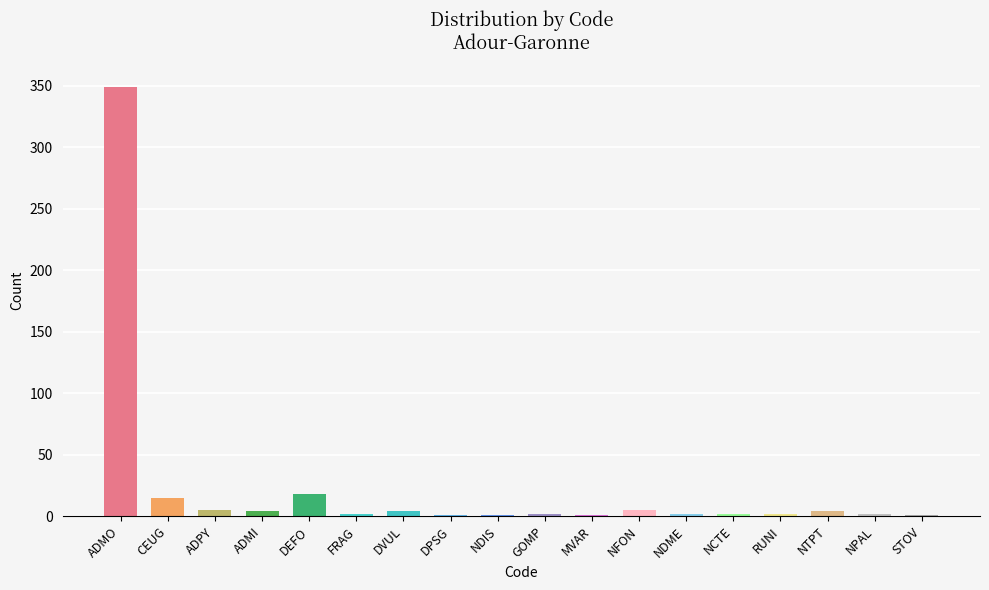

The chart shows a value of 18 at DEFO. True or false?

True